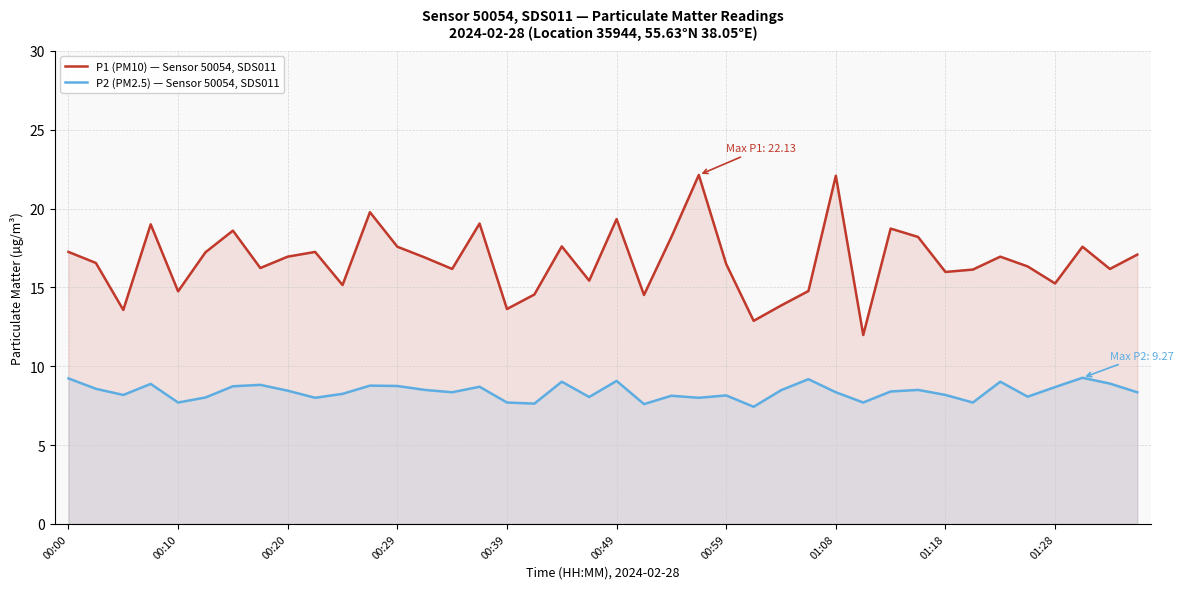

Does the chart have visible grid lines?

Yes